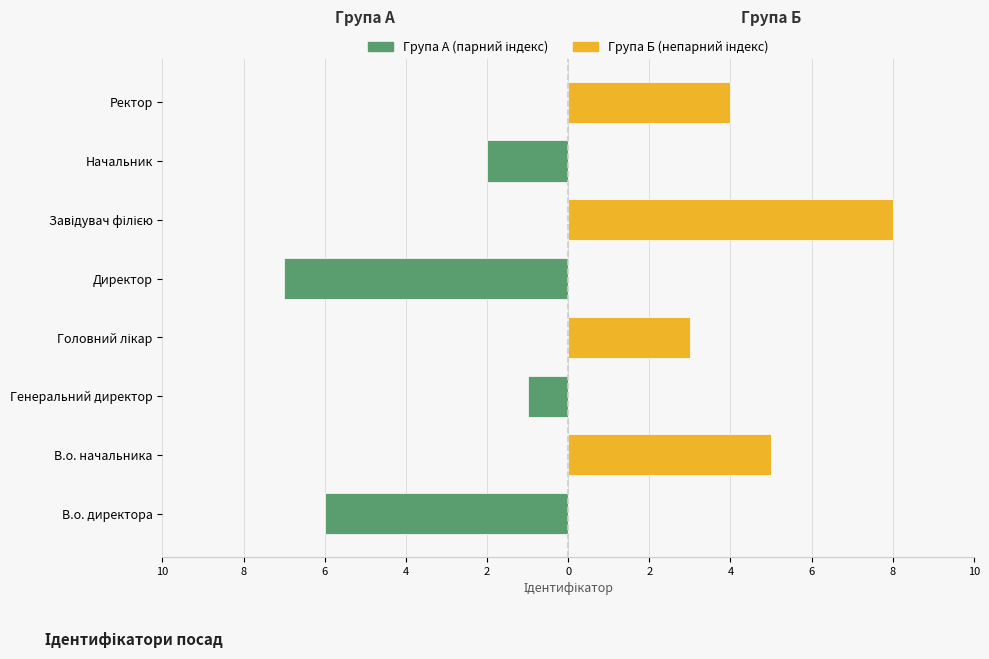

What are all the series names shown in the legend?

Група А (парний індекс), Група Б (непарний індекс)